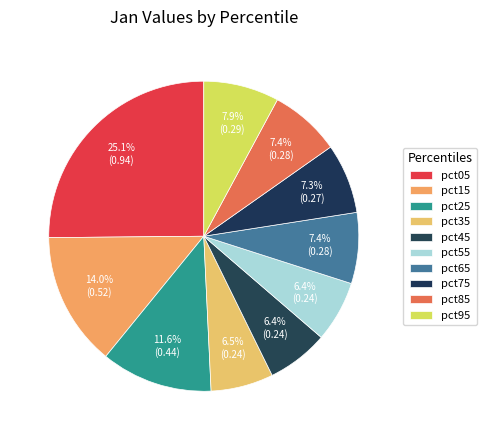

How many segments does this pie chart have?

10